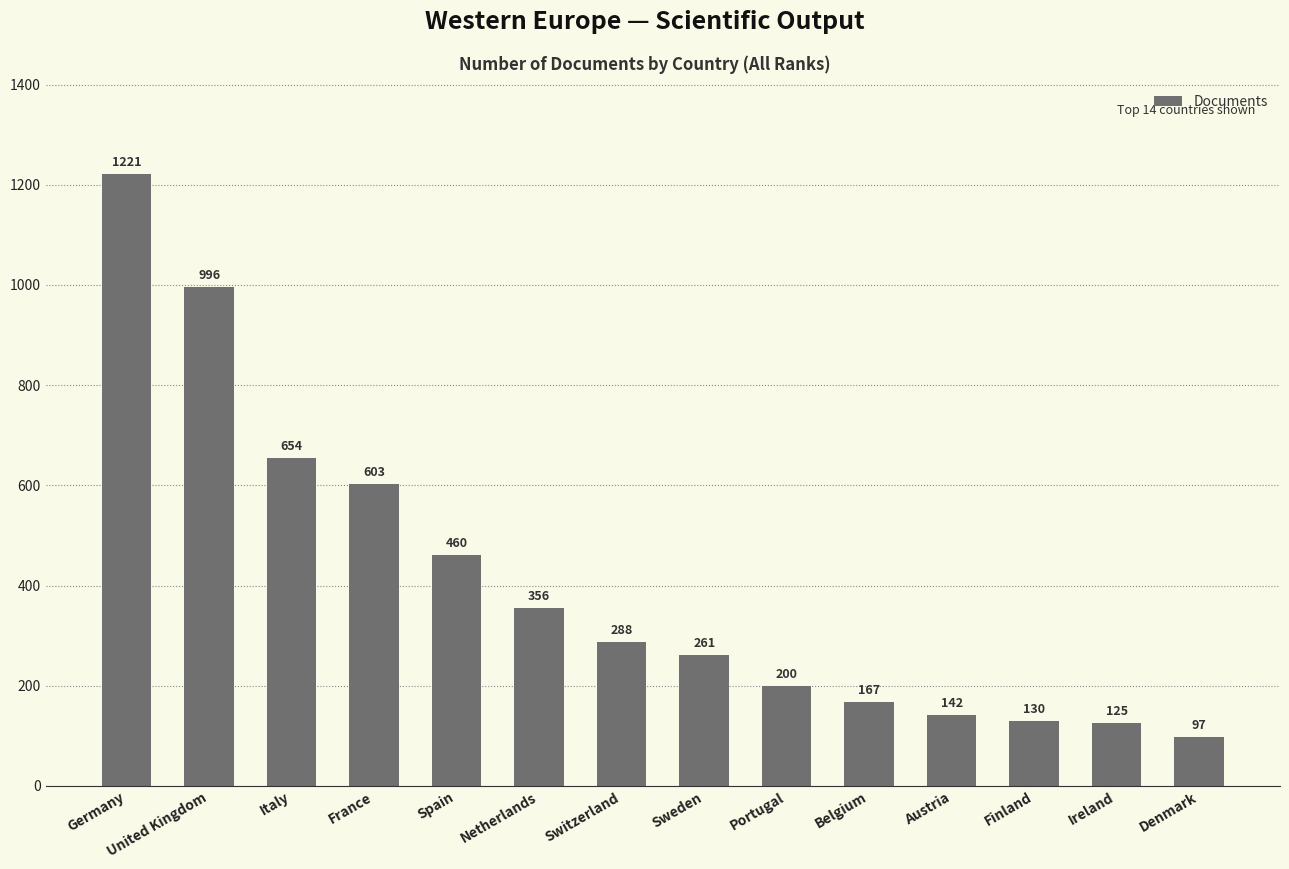

Which category has the lowest value across all series?

Denmark